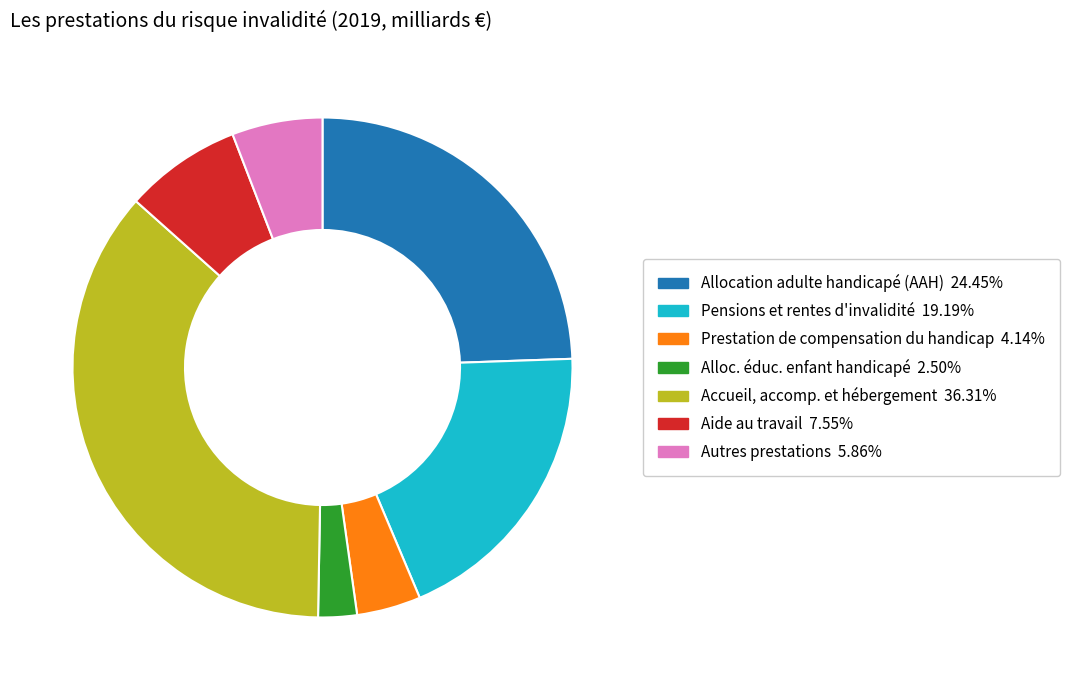

How many segments does this pie chart have?

7